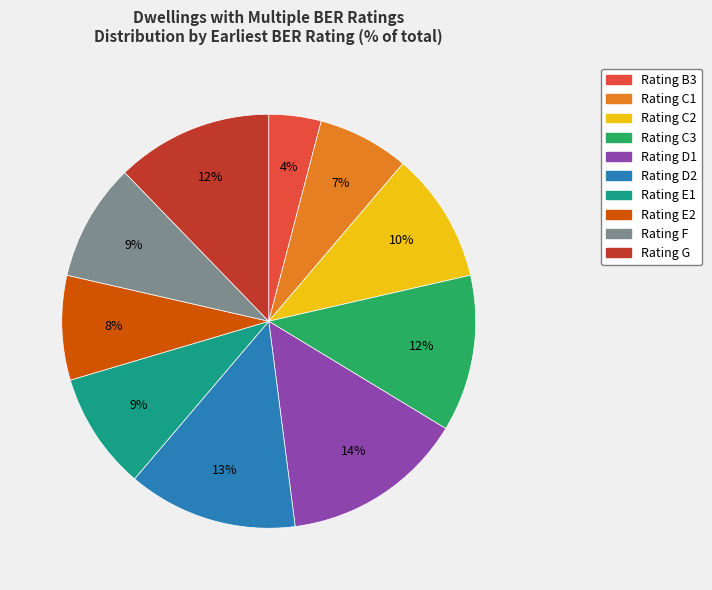

What percentage is the Rating C2 slice, to the nearest percent?

10%